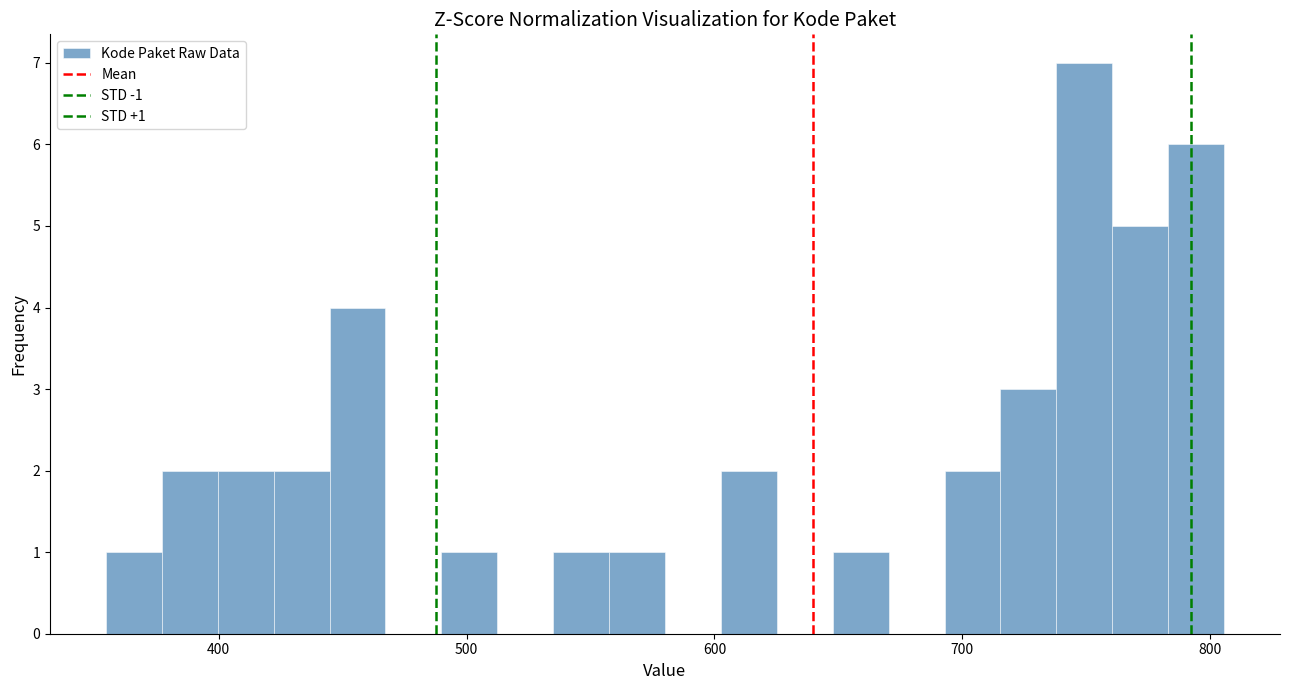

Around what value on the x-axis is the tallest bar? Give the approximate position of its centre, as read against the axis.

750